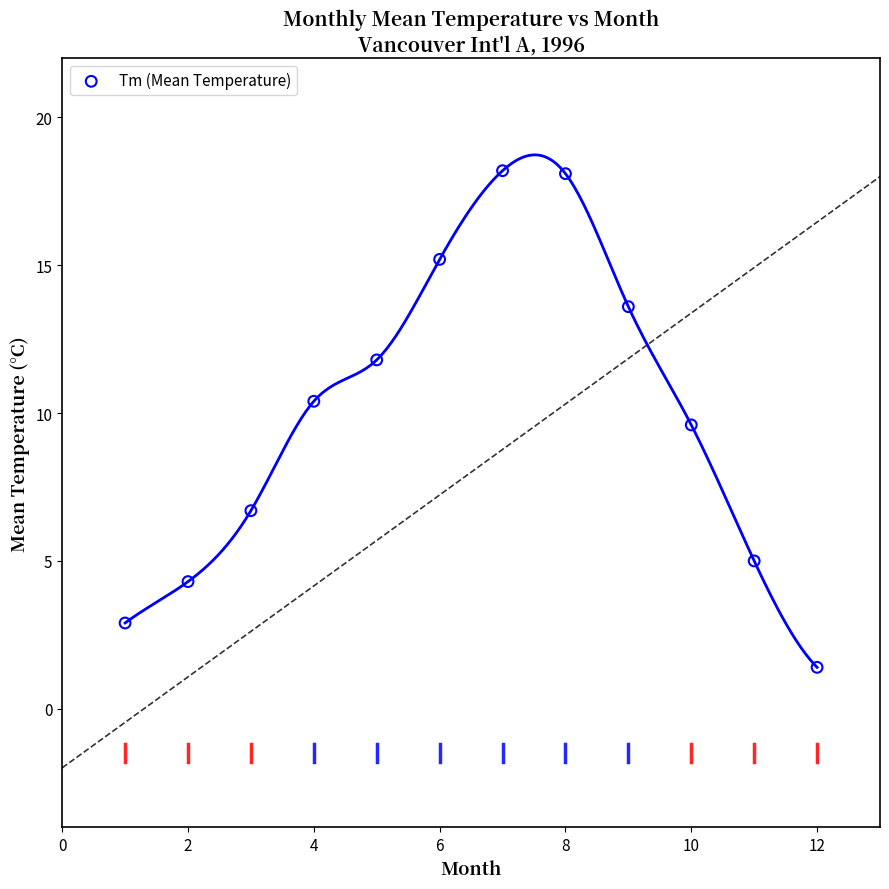

What Y value in the scatter plot is closest to 9?

9.6